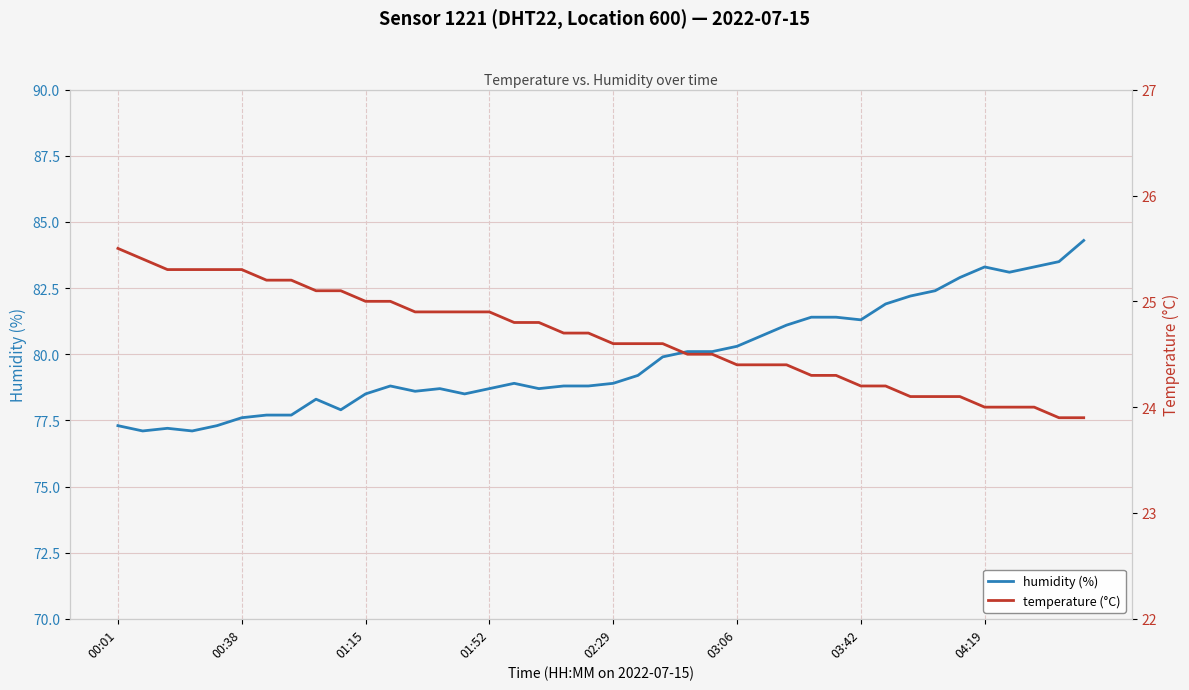

What position from the right is 24?

16